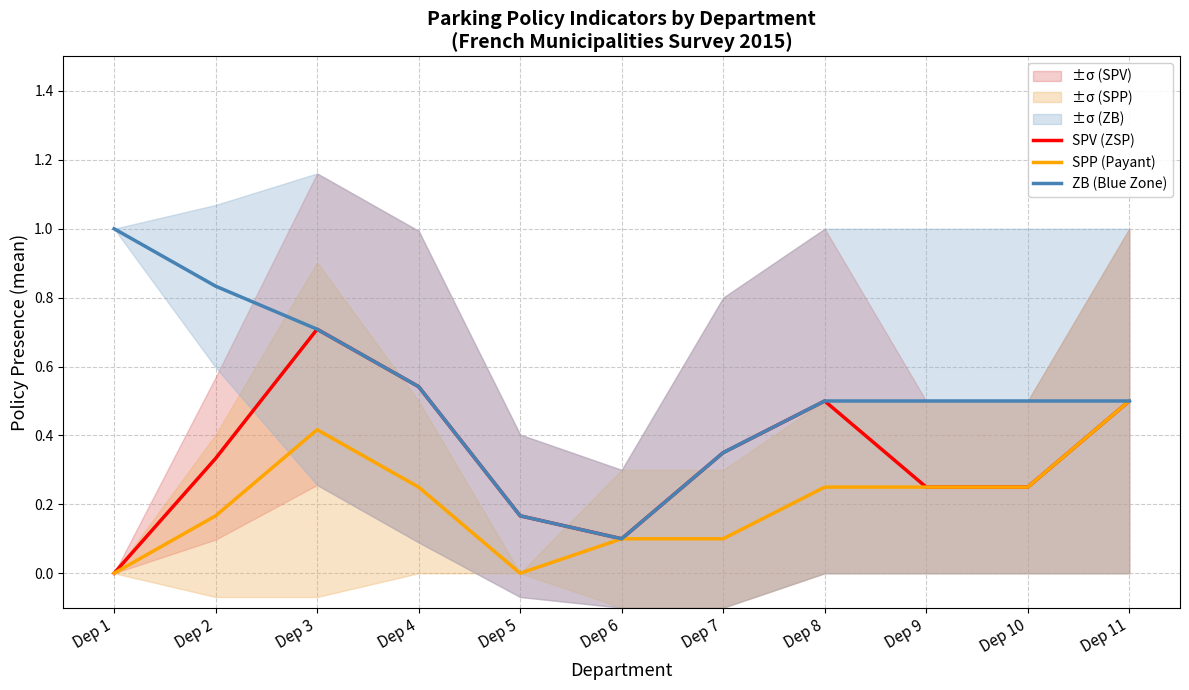

True or false: ZB (Blue Zone) and SPP (Payant) intersect in this chart.

False